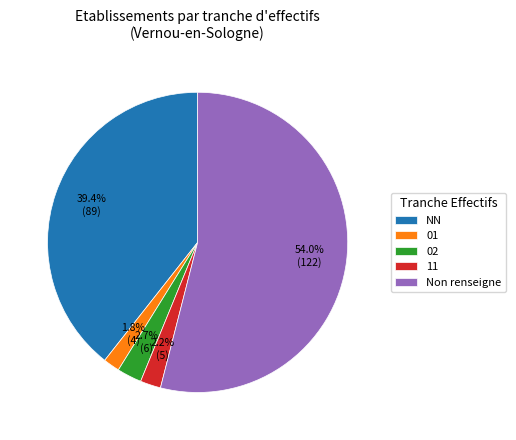

Is the sum of 02 and 01 greater than half?

No